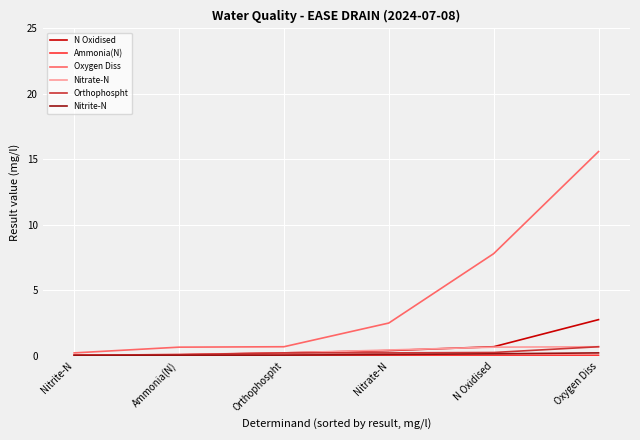

Where is N Oxidised nearest to the value 1?

N Oxidised